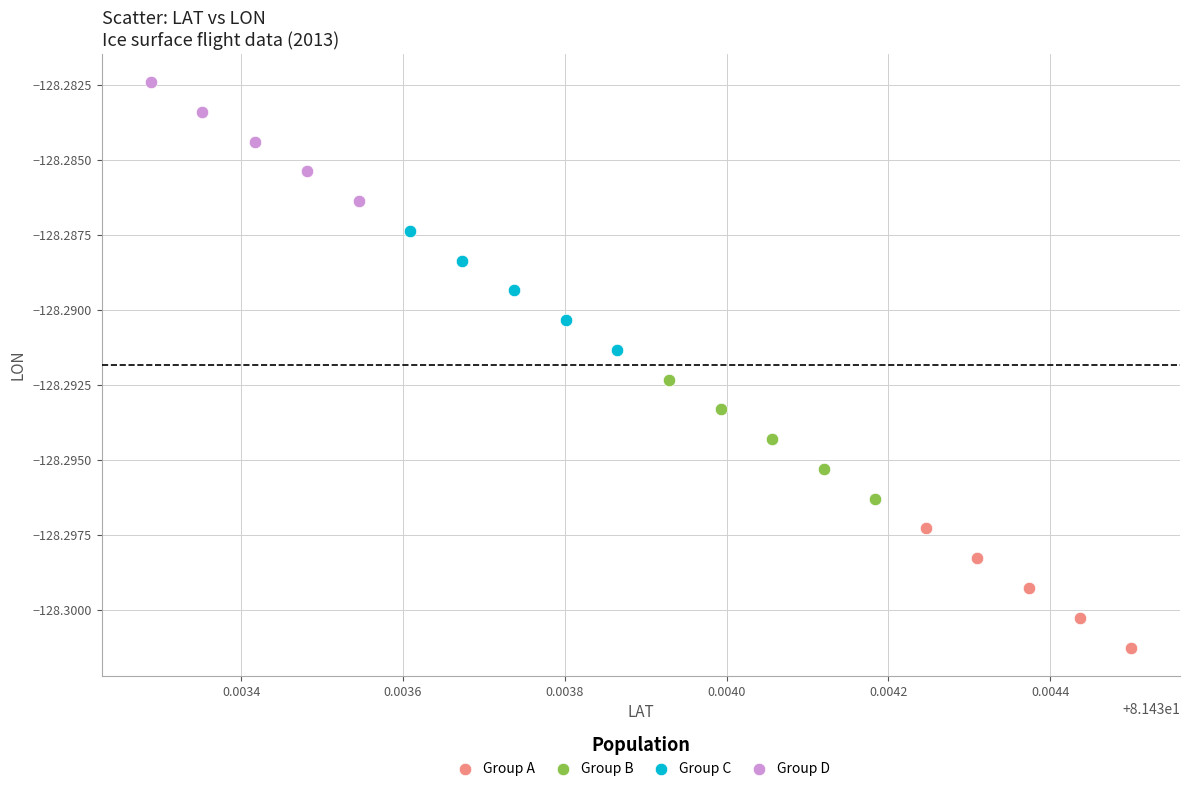

Which series contains the highest Y value?

Group D